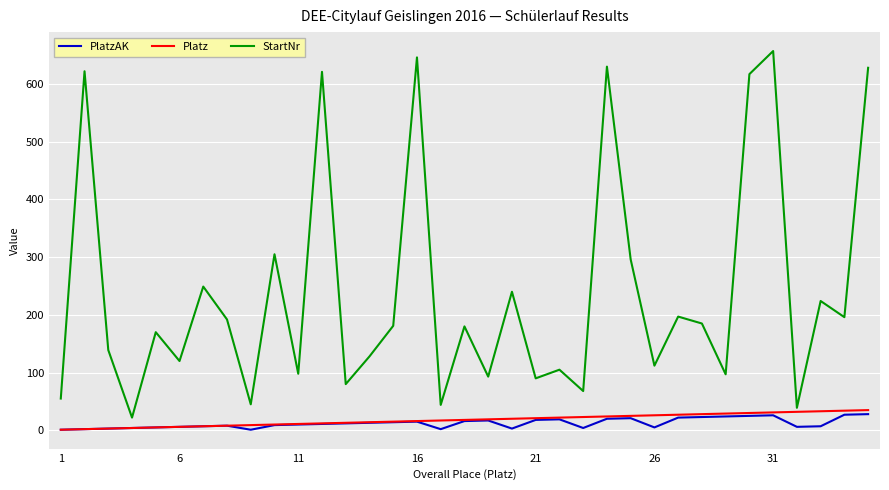

What is the maximum value for StartNr?

657